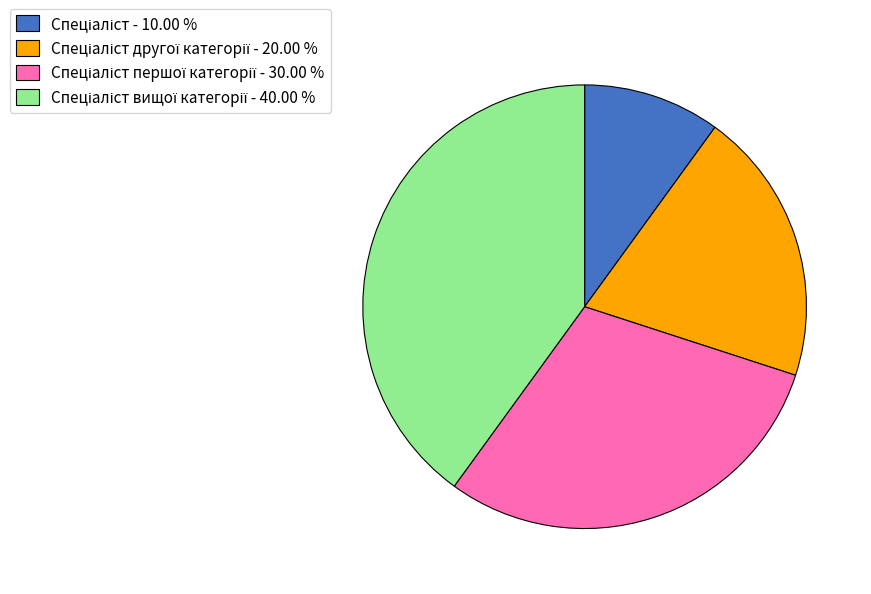

Is there any slice that represents more than half of the pie?

No